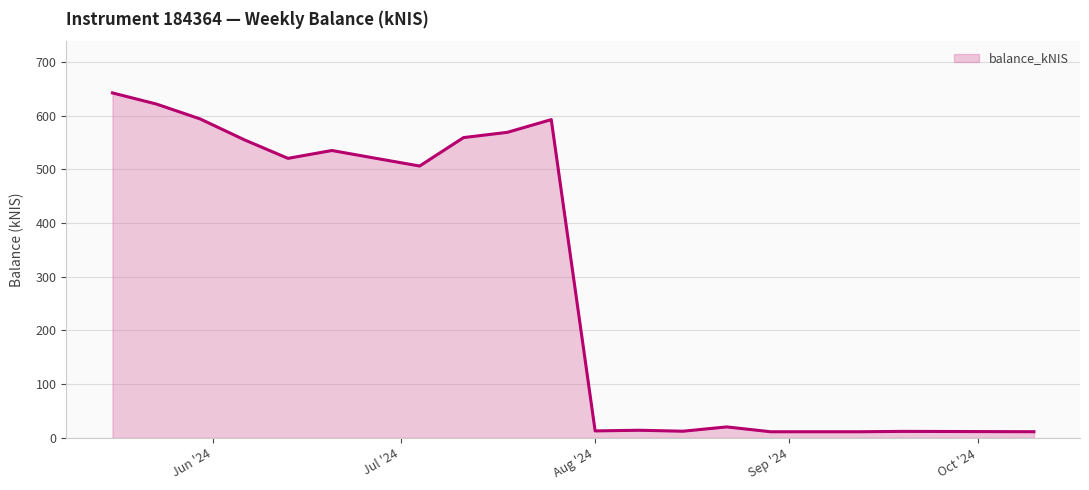

What is the greatest value displayed?

642.6